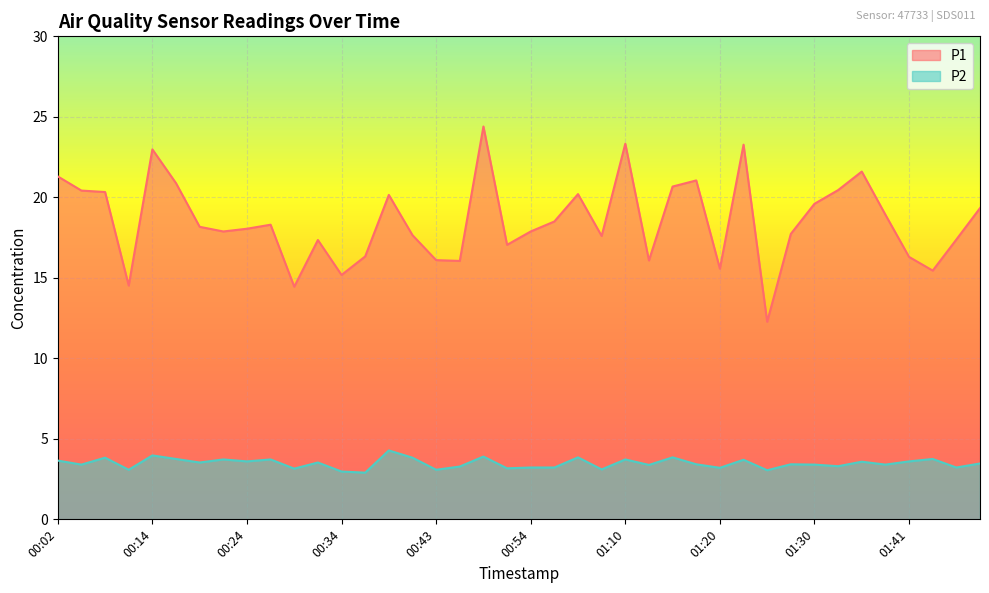

List the series in order of their overall mean, lowest first.

P2, P1